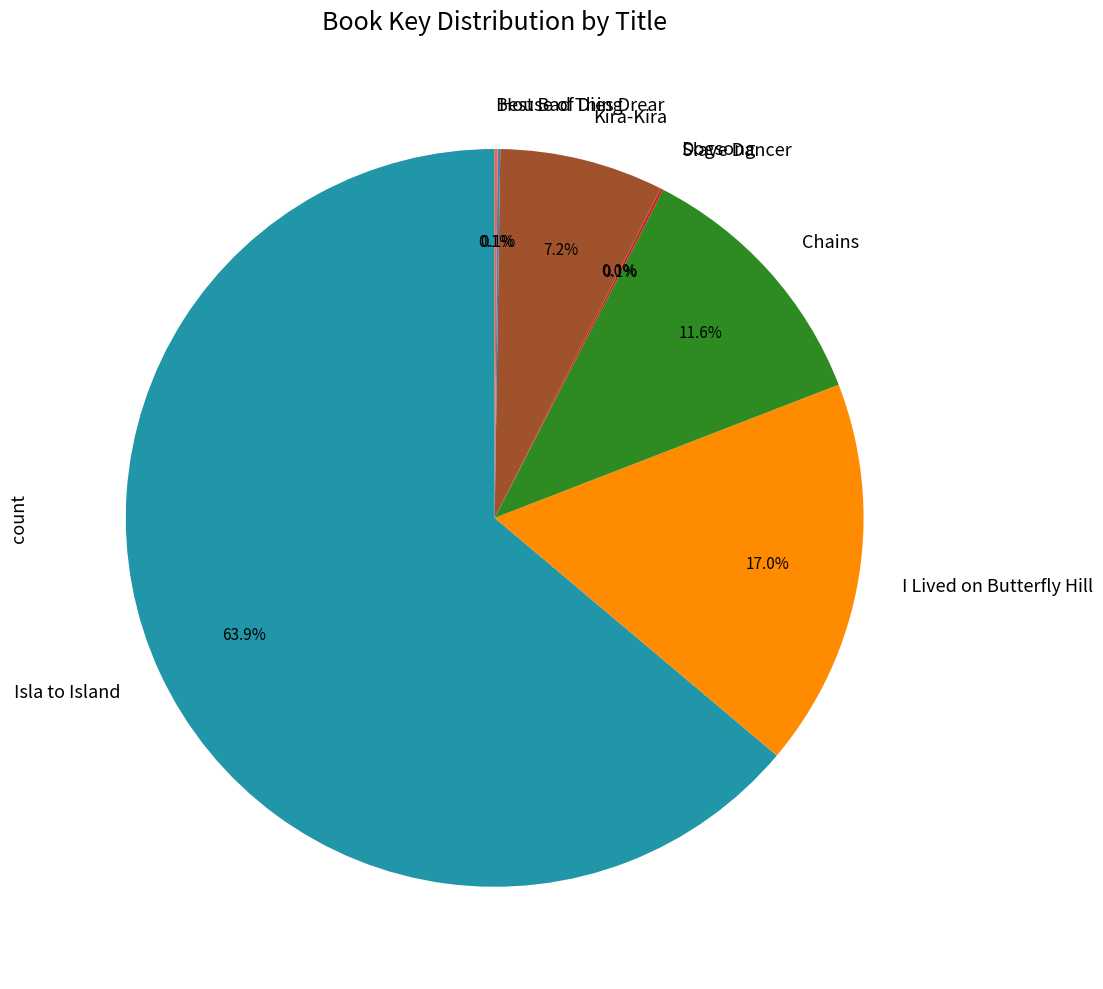

The I Lived on Butterfly Hill slice represents 2% of the pie. True or false?

False